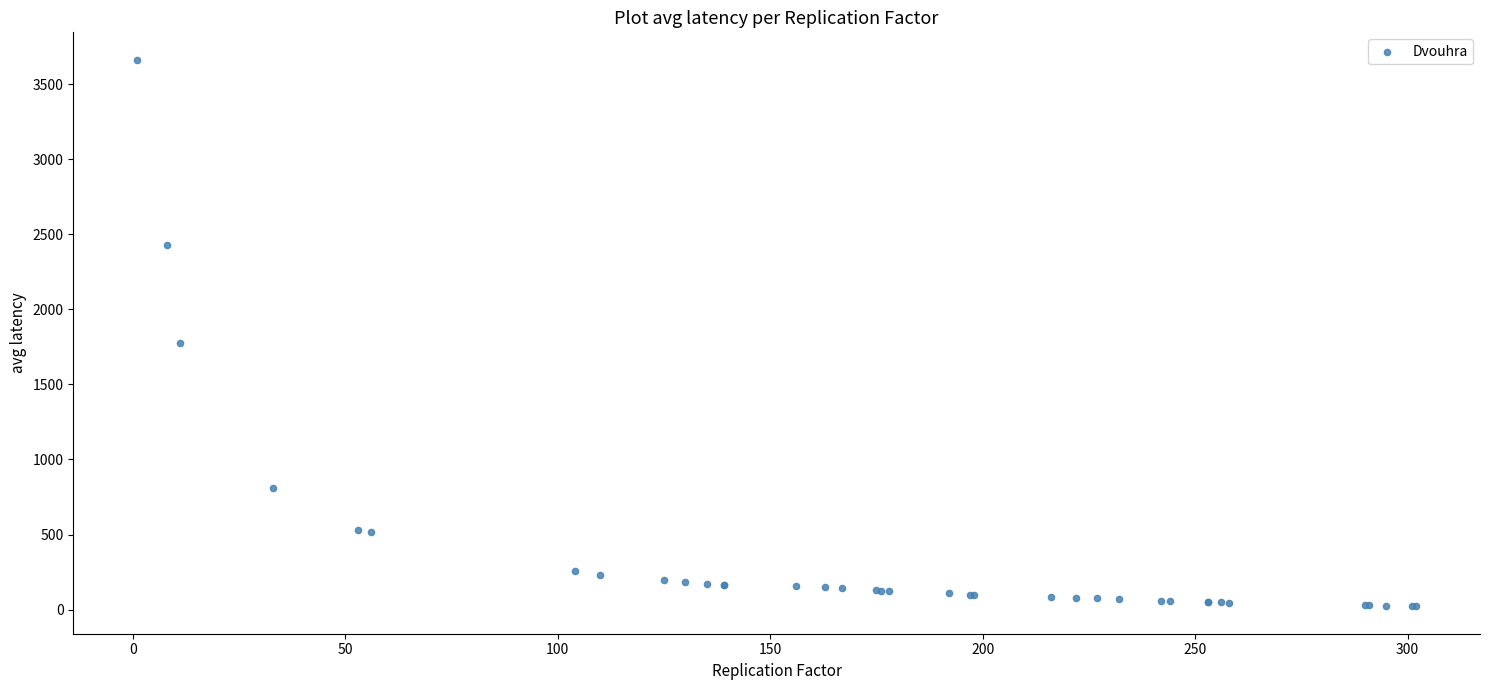

What Y value in the scatter plot is closest to 1842?

1776